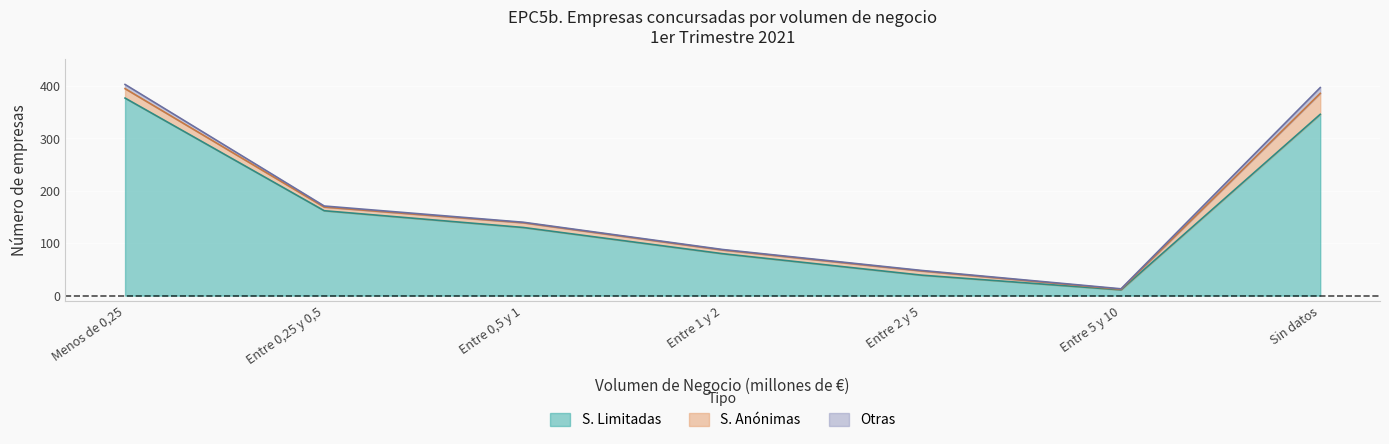

At which label does S. Limitadas first exceed 130?

Menos de 0,25